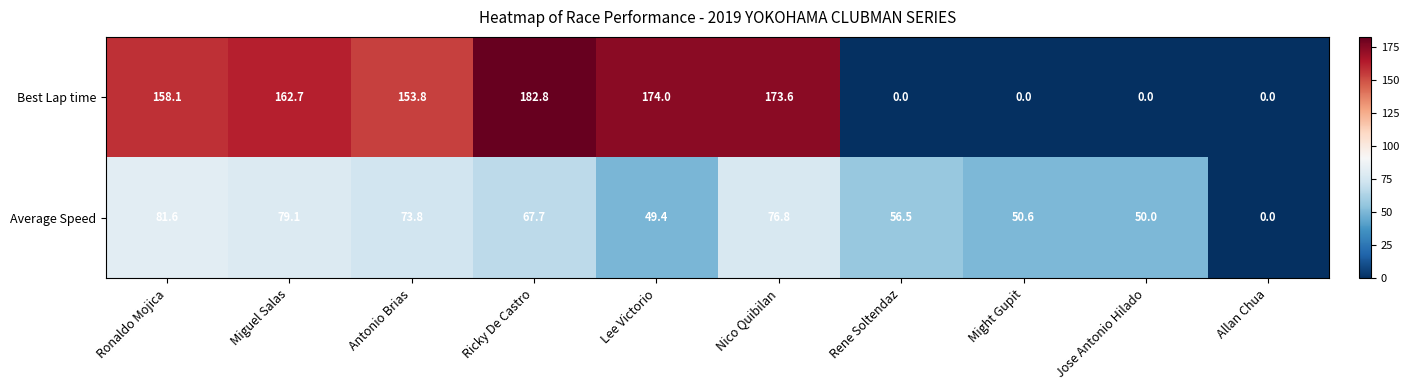

At how many categories does at least one series exceed 135?

6